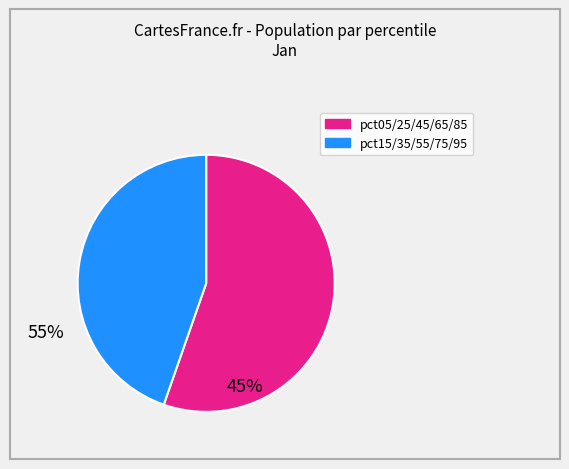

Is there any slice that represents more than half of the pie?

Yes